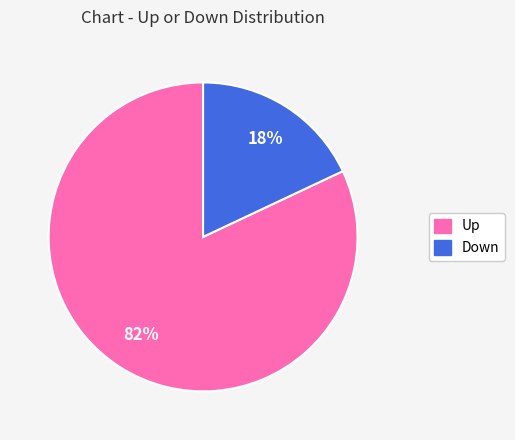

Is there a majority slice in this chart?

Yes